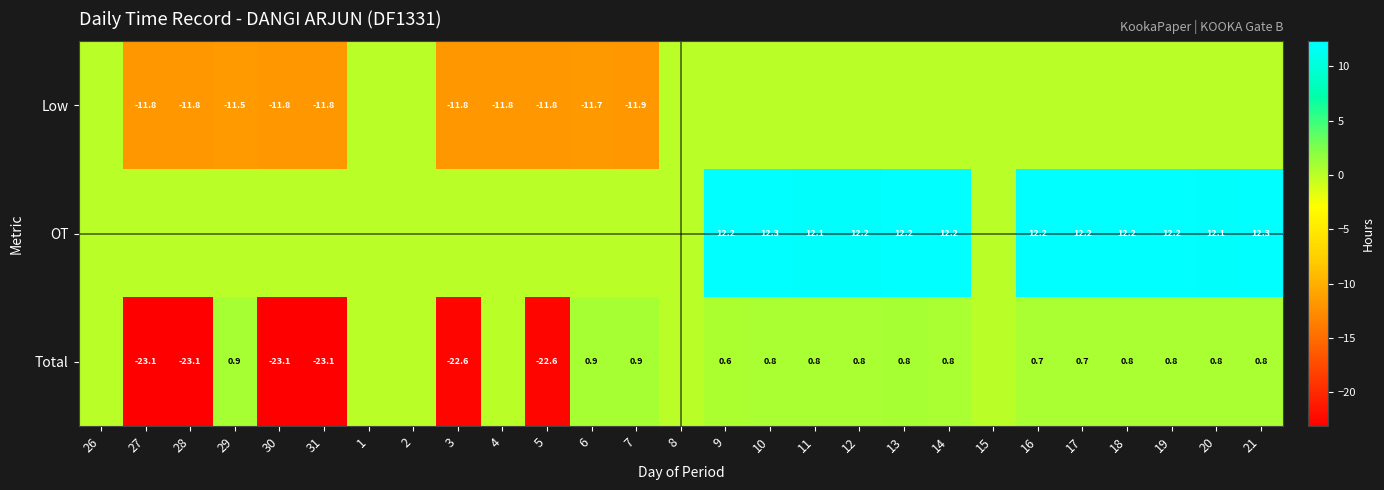

True or false: Low has a value of -11.8 at 5.

True